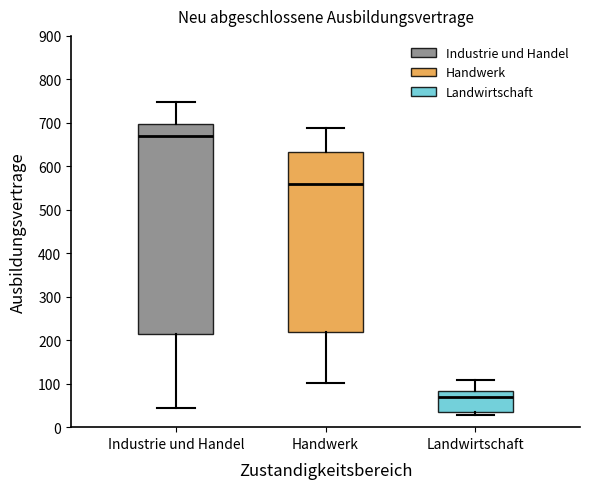

Where does the median line of the box for Industrie und Handel sit on the y-axis? The values are not printed on the chart, so give them approximately, as read against the axis.

670